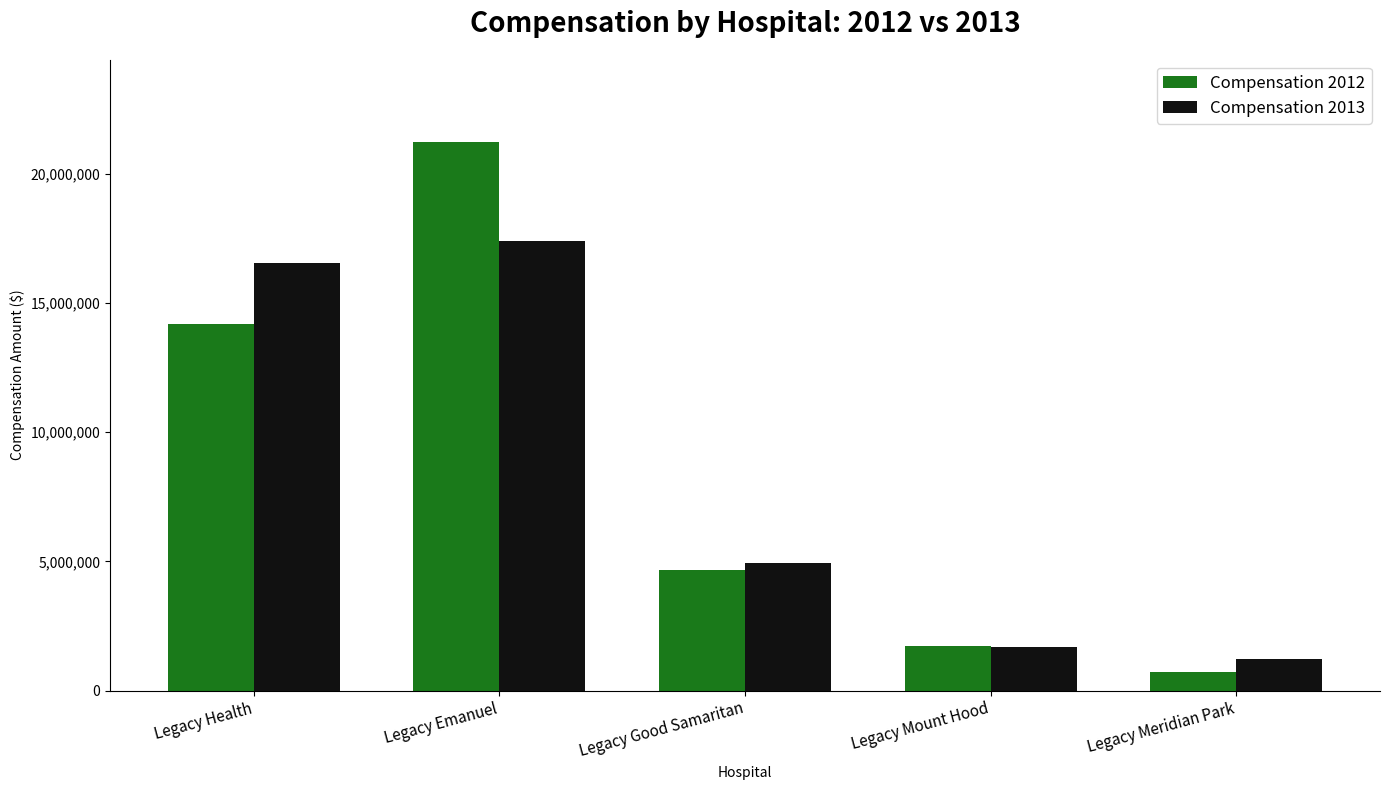

What is the minimum value for Compensation 2013?

1216577